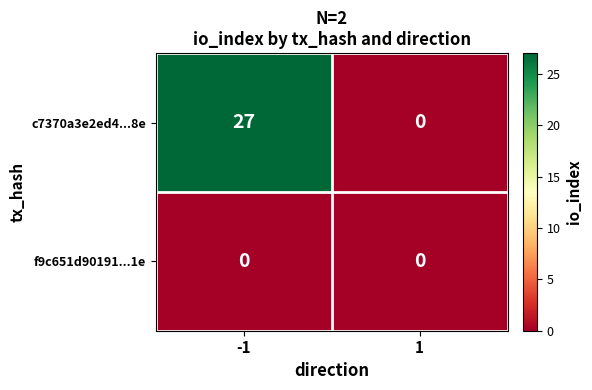

What is the greatest value displayed?

27